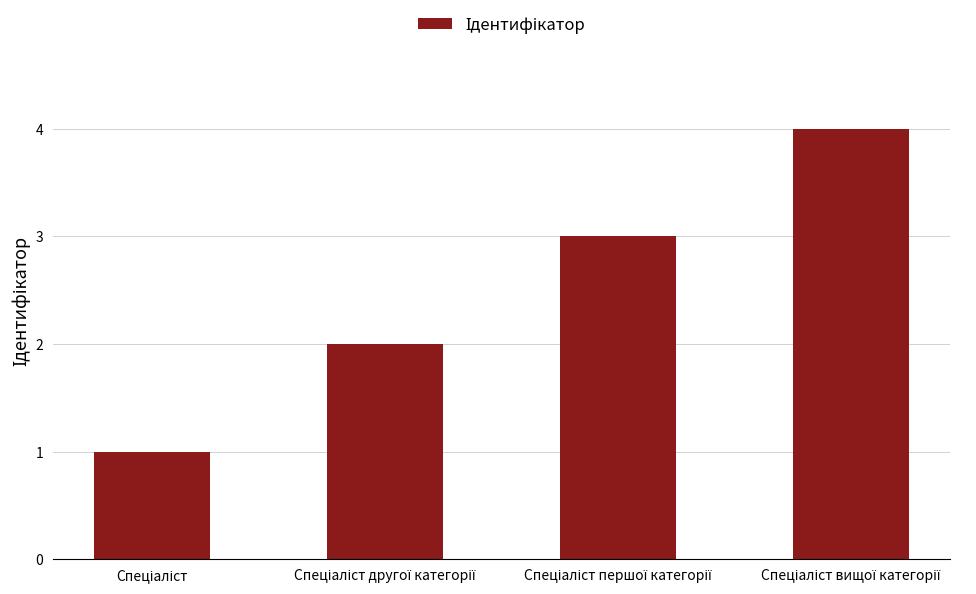

What is the maximum value shown in the chart?

4